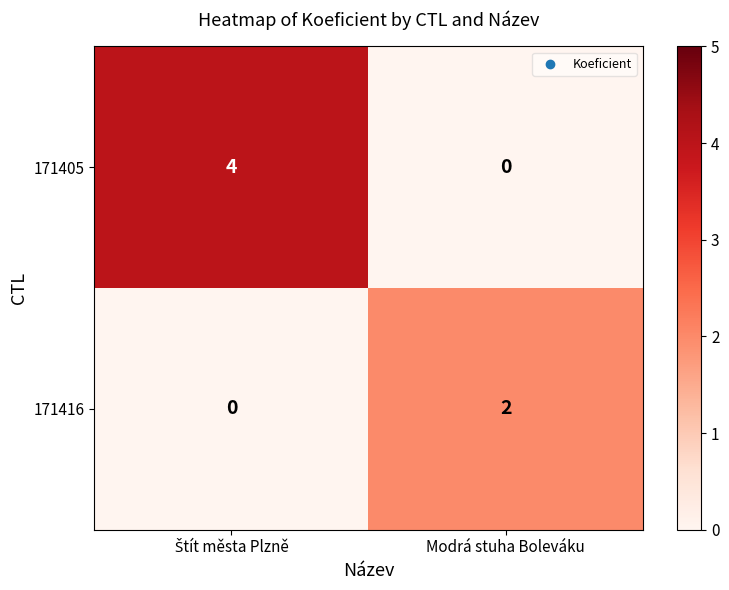

Rank the series by their average value, from lowest to highest.

171416, 171405